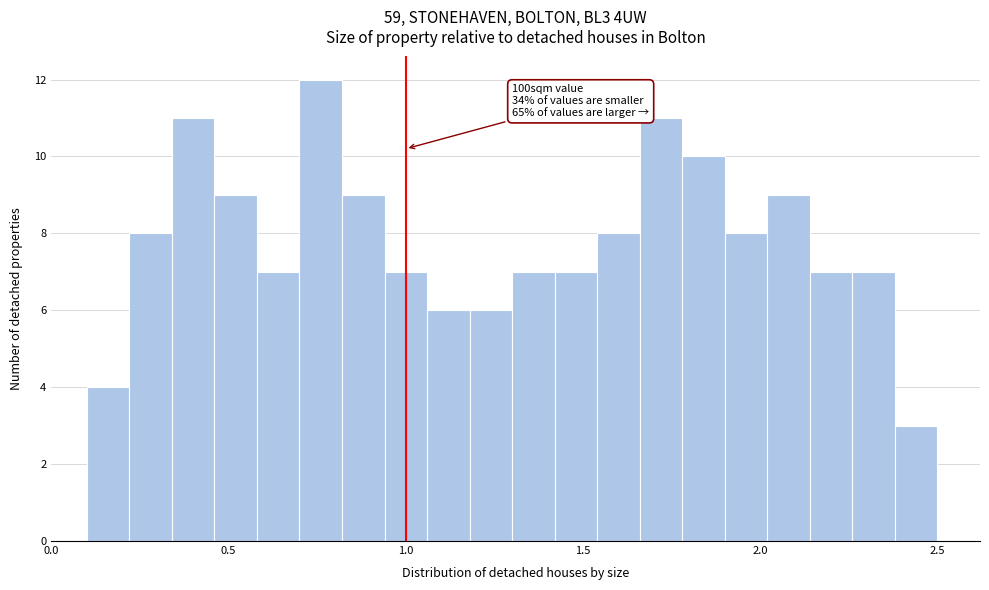

Read against the x-axis, roughly where is the centre of the tallest bar?

0.75